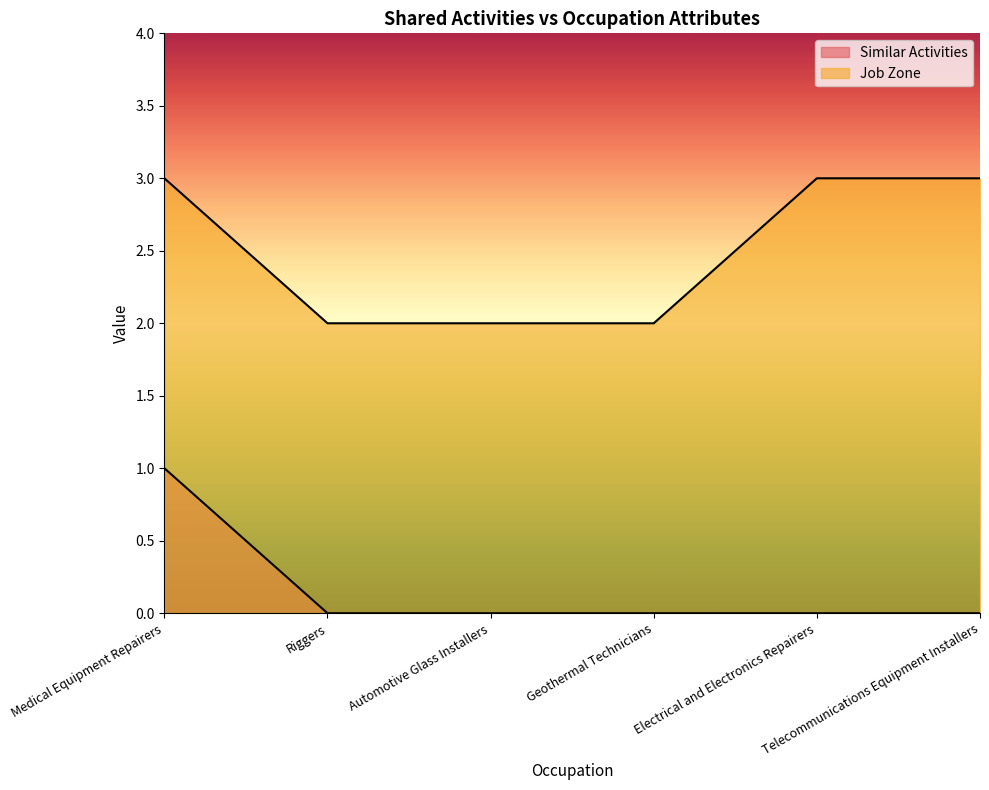

Reading right to left, transcribe all the data shown in this chart.

Similar Activities: 0	0	0	0	0	1
Job Zone: 3	3	2	2	2	3